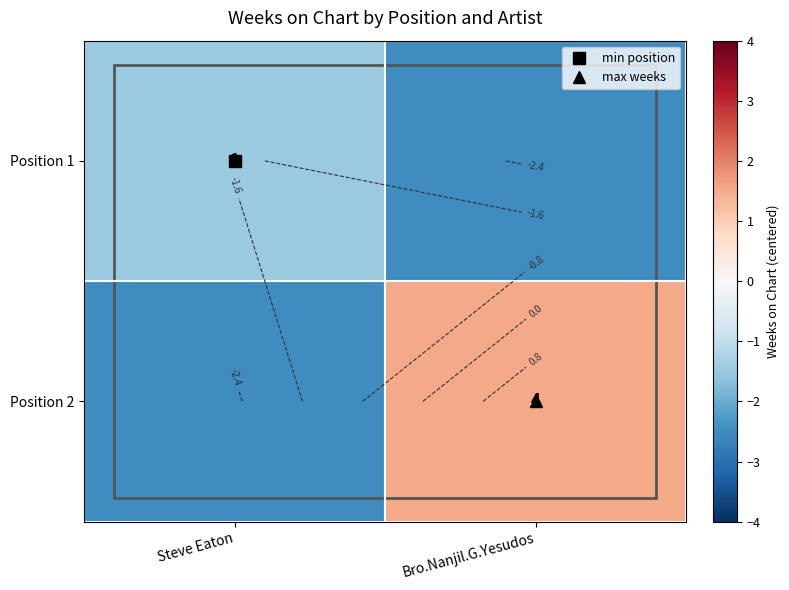

How many categories are shown in the chart?

2